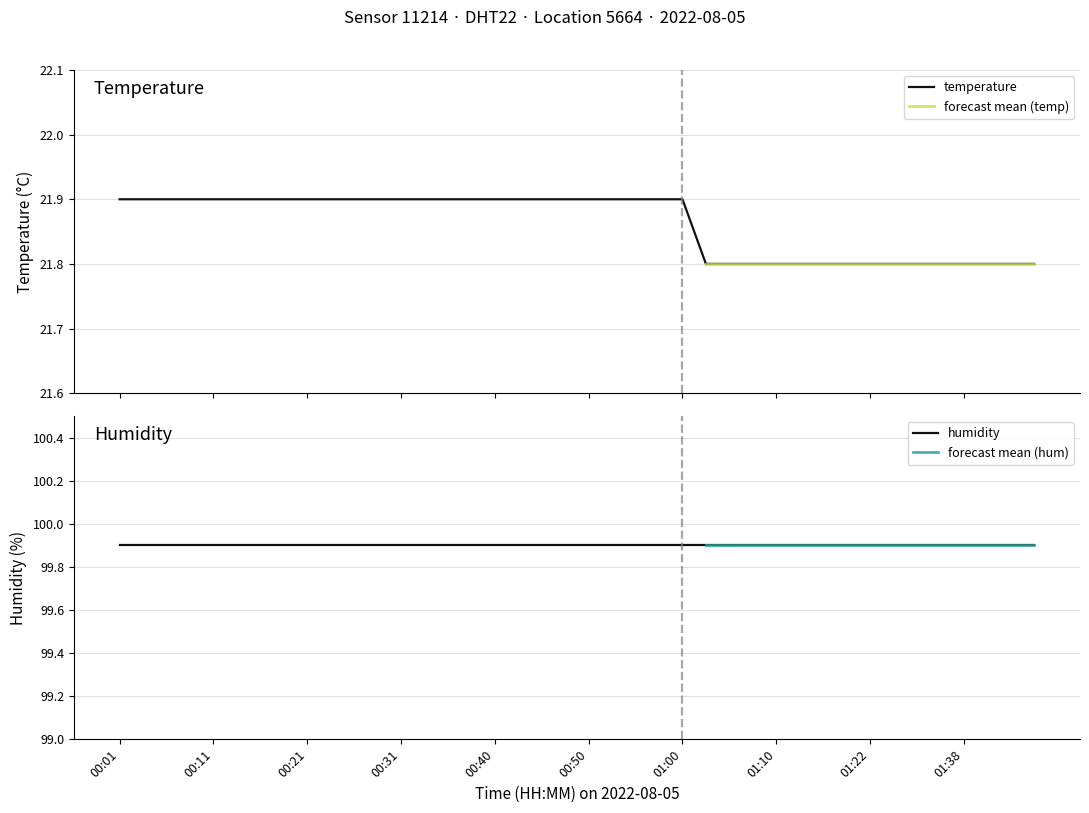

What is the lowest value of the temperature series?

21.8